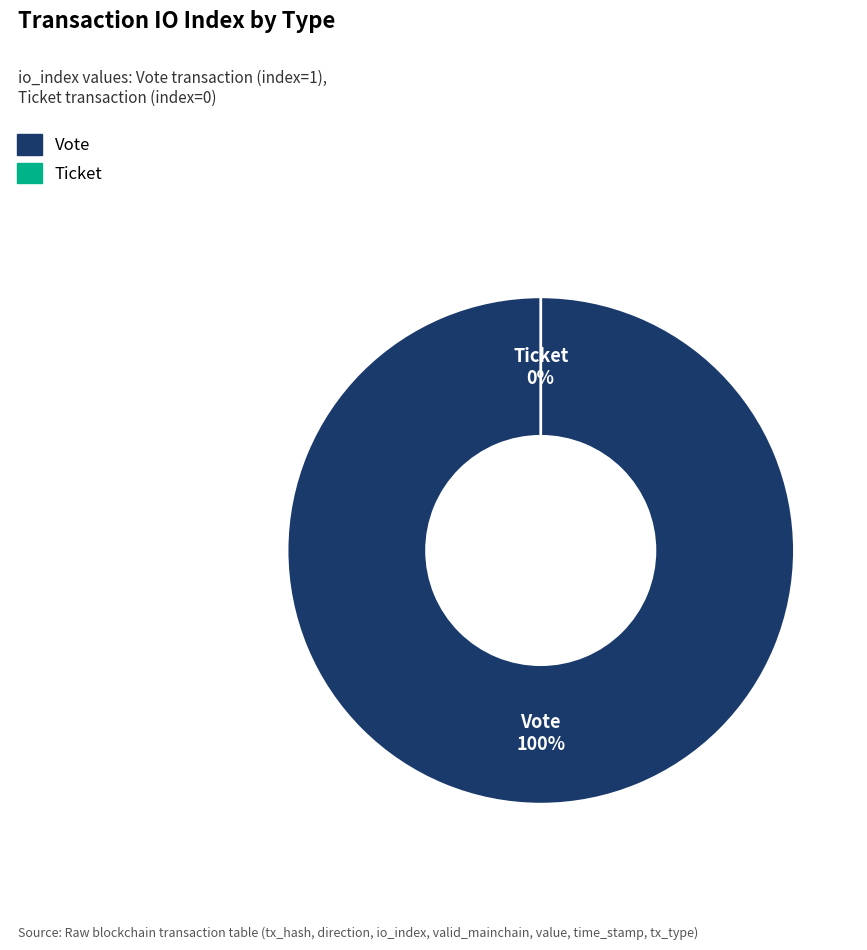

What percentage do Ticket (io_index=0) and Vote (io_index=1) together represent?

100.0%